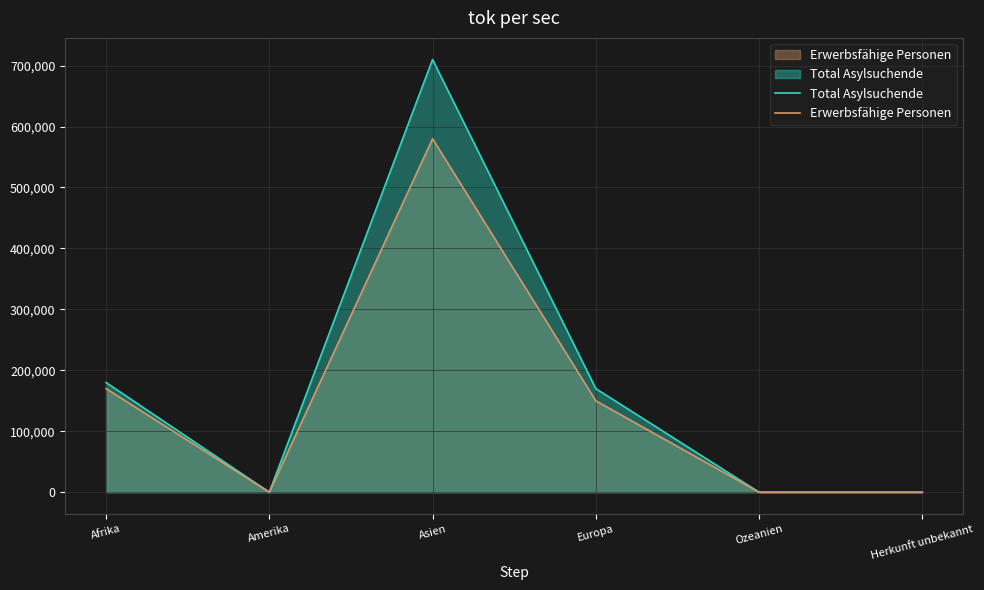

What value does the Total Asylsuchende series have at Afrika, to the nearest 10?

180000